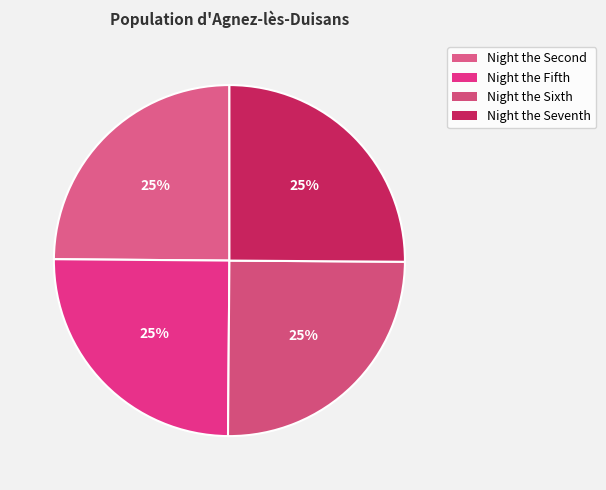

Which category has the smallest portion of the pie?

Night the Second